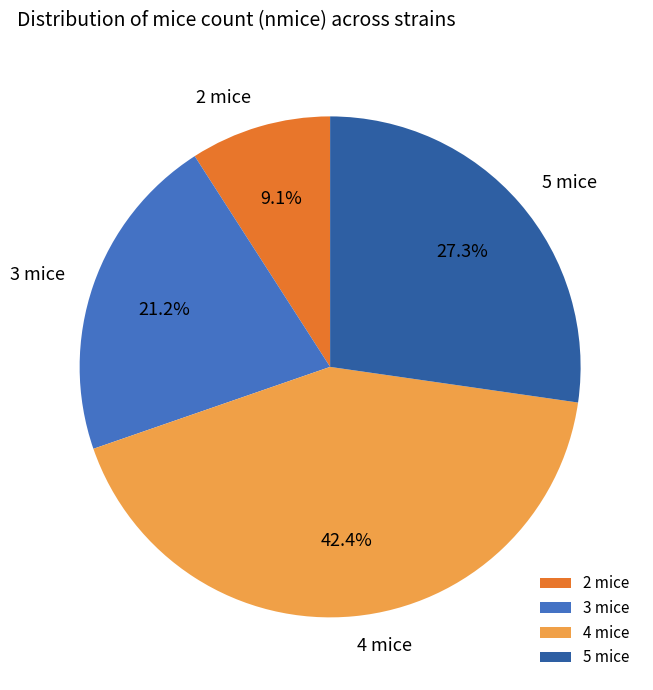

Approximately how many times larger is the value at 2 mice compared to 5 mice?

0.3